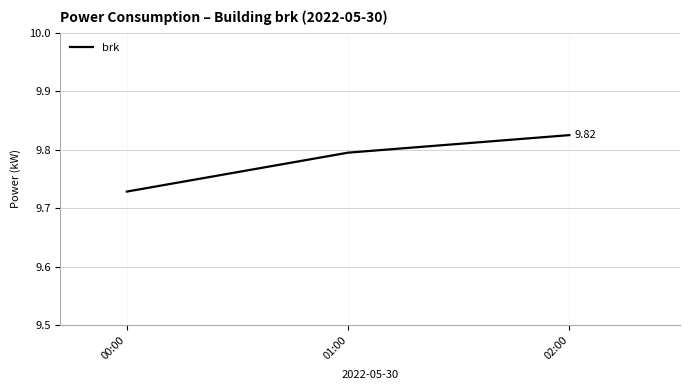

How many lines are shown in the chart?

1